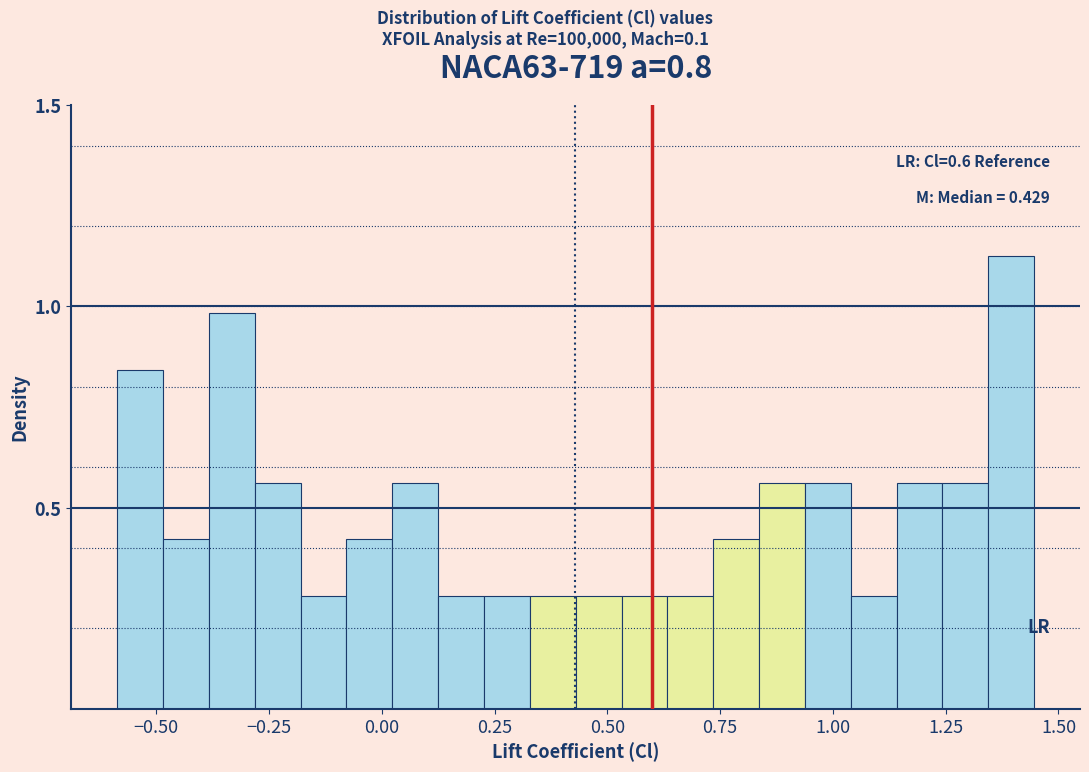

Read against the x-axis, roughly where is the centre of the tallest bar?

1.40